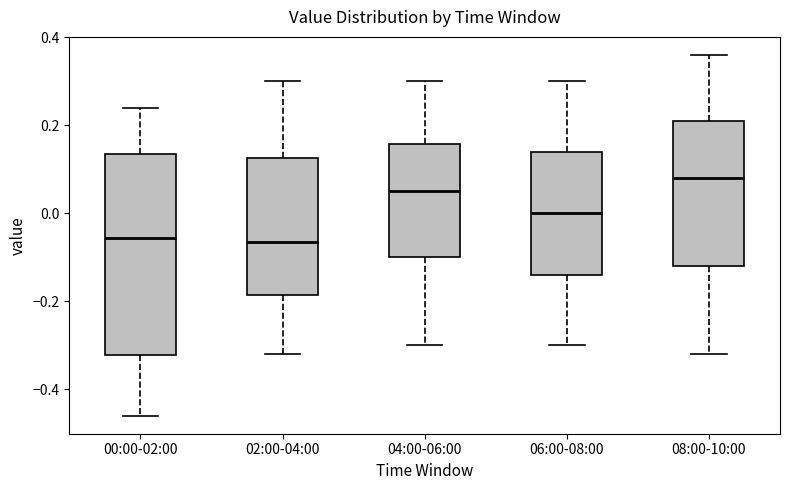

Reading left to right, transcribe this box plot: for each box, give where its median line is, the range the box spans, and where its two whiskers end, as read against the y-axis. The values are not printed on the chart, so give them approximately, as read against the axis.

00:00-02:00: median -0.06, box -0.32 to 0.14, whiskers -0.46 to 0.24
02:00-04:00: median -0.06, box -0.18 to 0.12, whiskers -0.32 to 0.30
04:00-06:00: median 0.06, box -0.10 to 0.16, whiskers -0.30 to 0.30
06:00-08:00: median 0.00, box -0.14 to 0.14, whiskers -0.30 to 0.30
08:00-10:00: median 0.08, box -0.12 to 0.22, whiskers -0.32 to 0.36